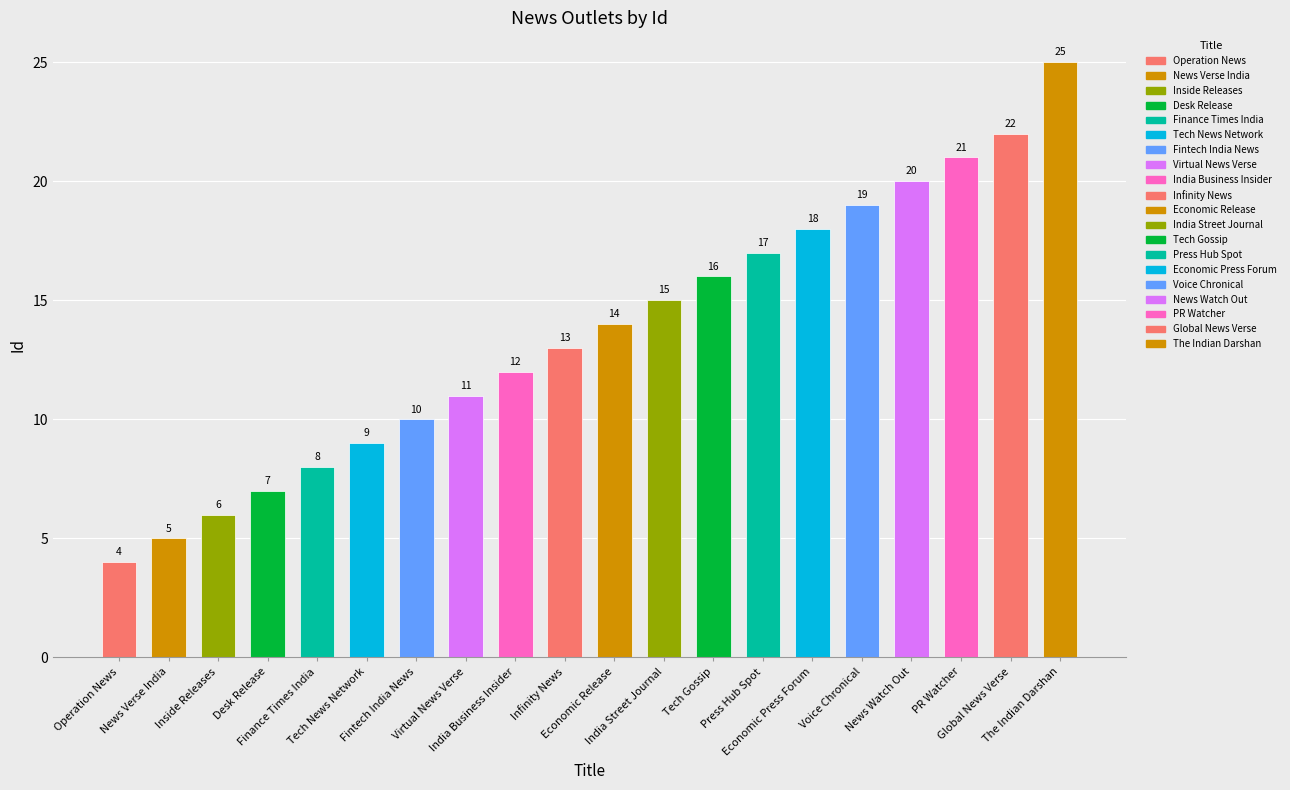

Reading left to right, list all the values displayed in this chart.

4	5	6	7	8	9	10	11	12	13	14	15	16	17	18	19	20	21	22	25